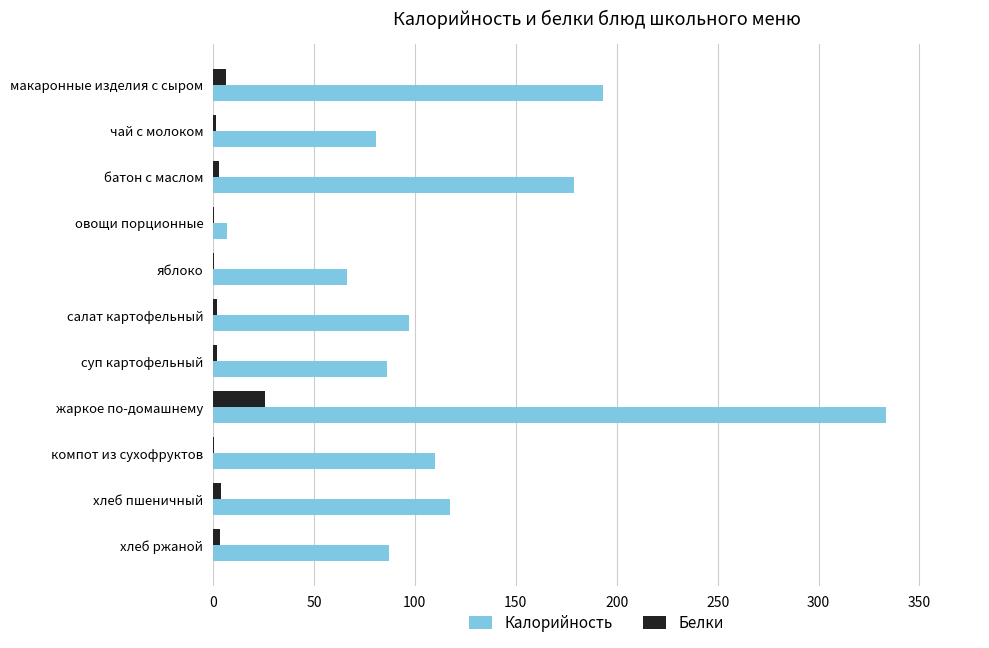

What is the highest value of the Калорийность series?

333.6